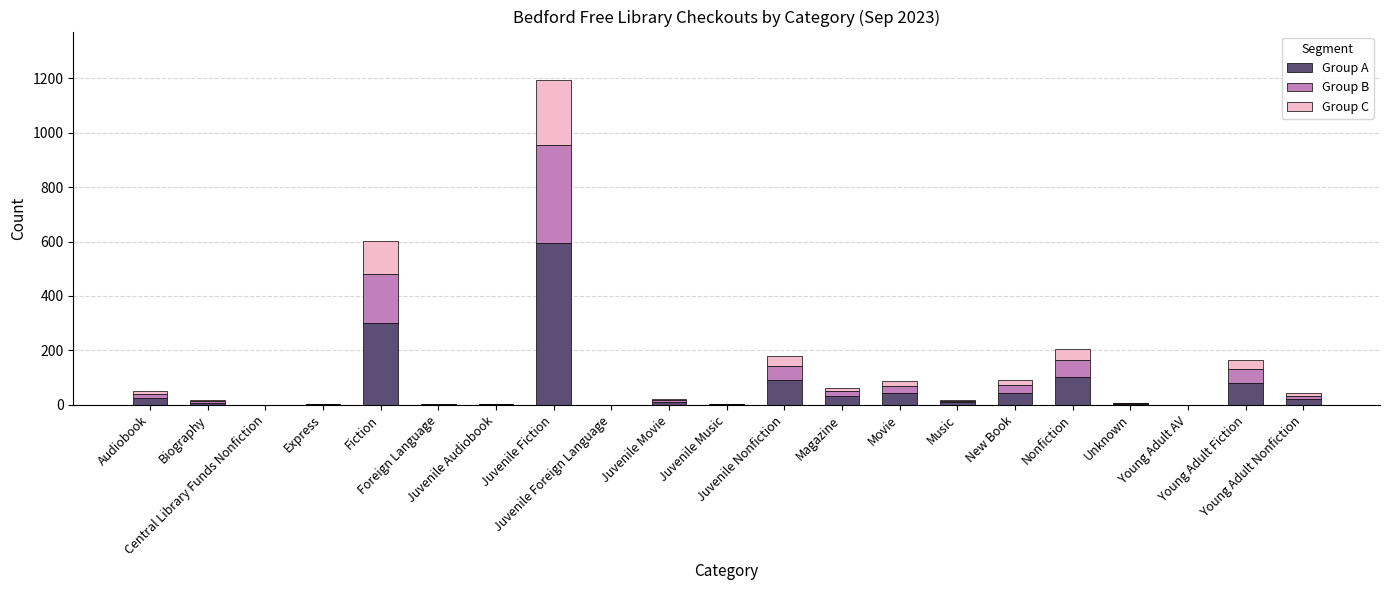

What is the maximum value for Group A?

596.5